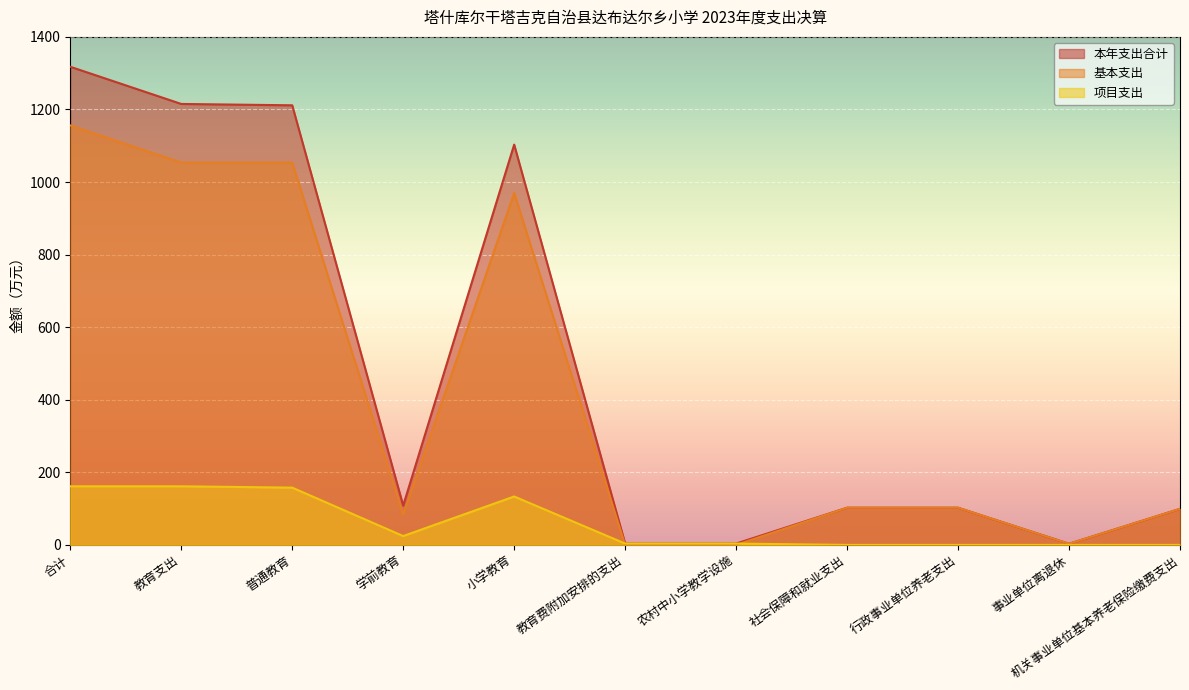

What is the maximum value shown in the chart?

1317.7